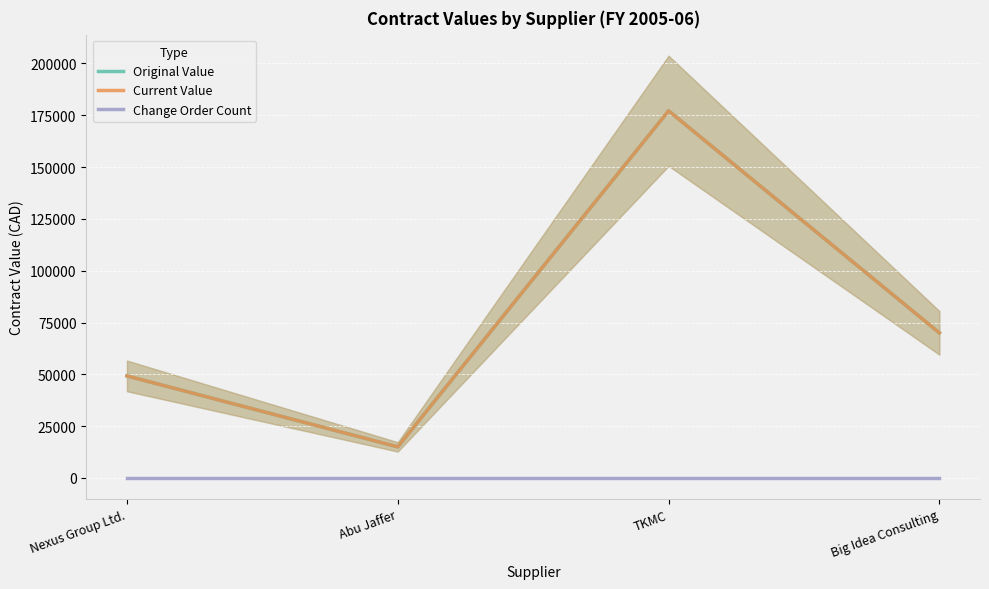

At which category is the sum across all series the highest?

TKMC